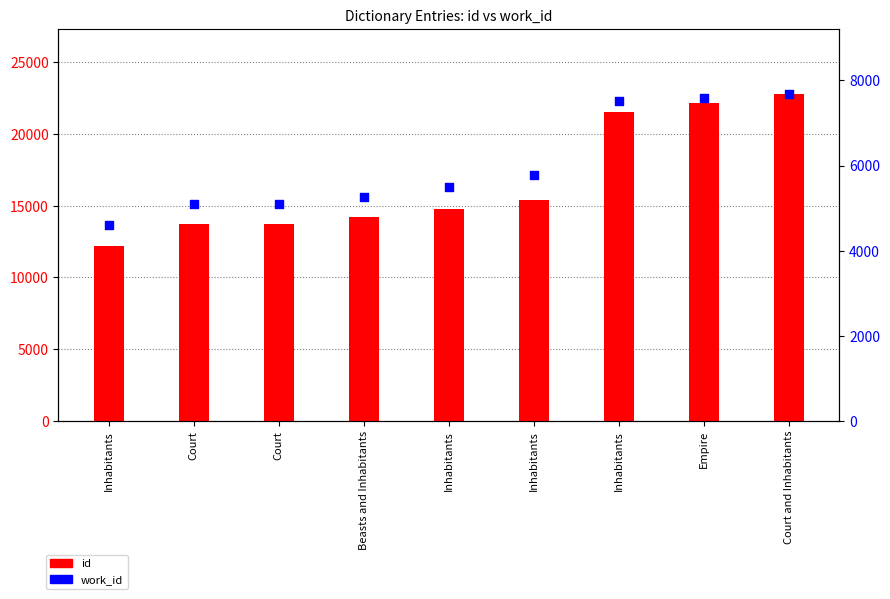

What are all the series names shown in the legend?

id, work_id (right axis)